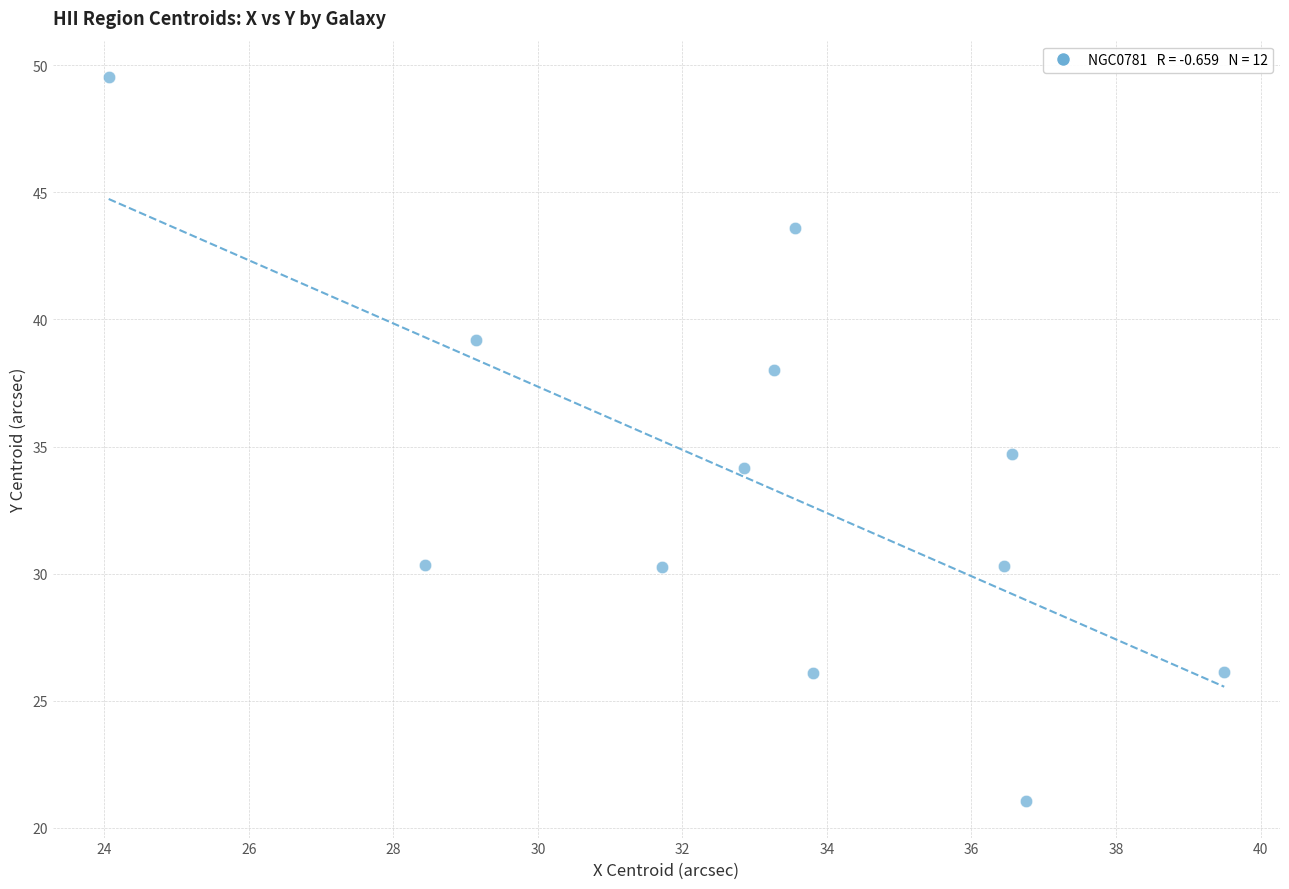

What is the average X value?

33.0